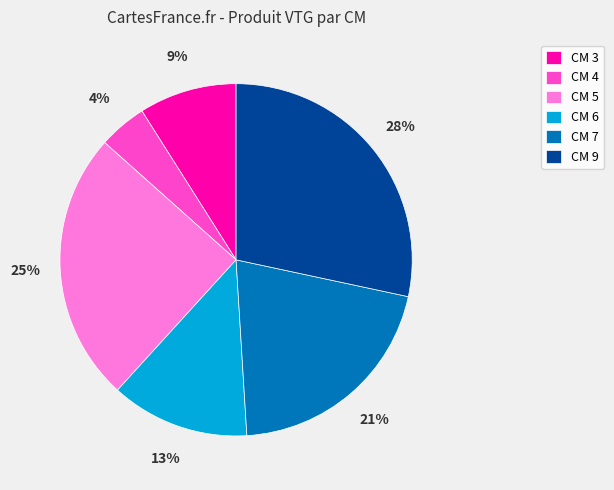

To the nearest percent, what is the combined percentage of CM 6 and CM 9?

41%